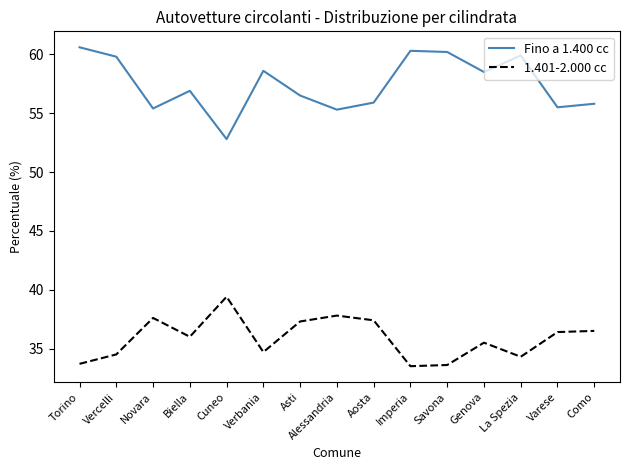

List the series in order of their peak value, lowest first.

1.401-2.000 cc, Fino a 1.400 cc